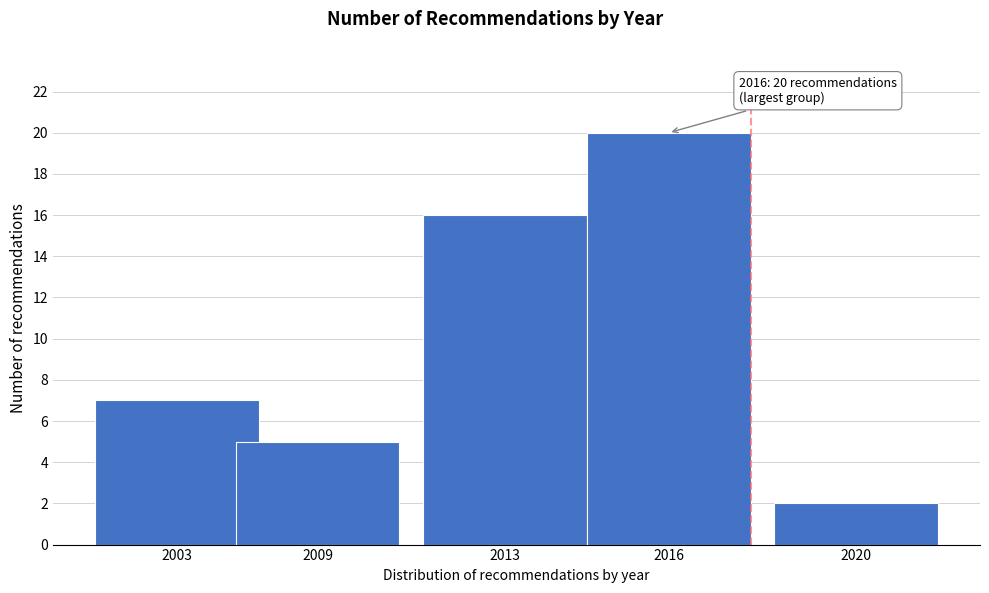

Reading right to left, what are all the values shown in this chart?

2	20	16	5	7